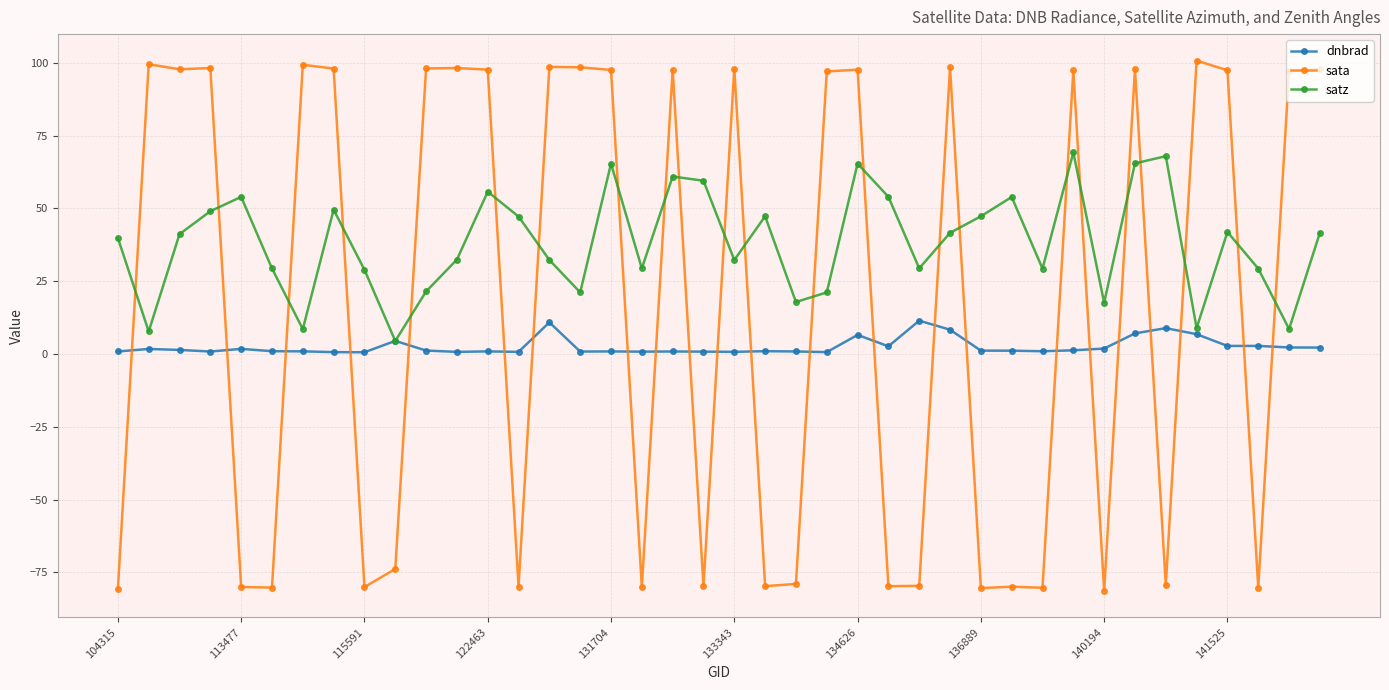

What is the value of the satz point at the 8th from the left?

49.5